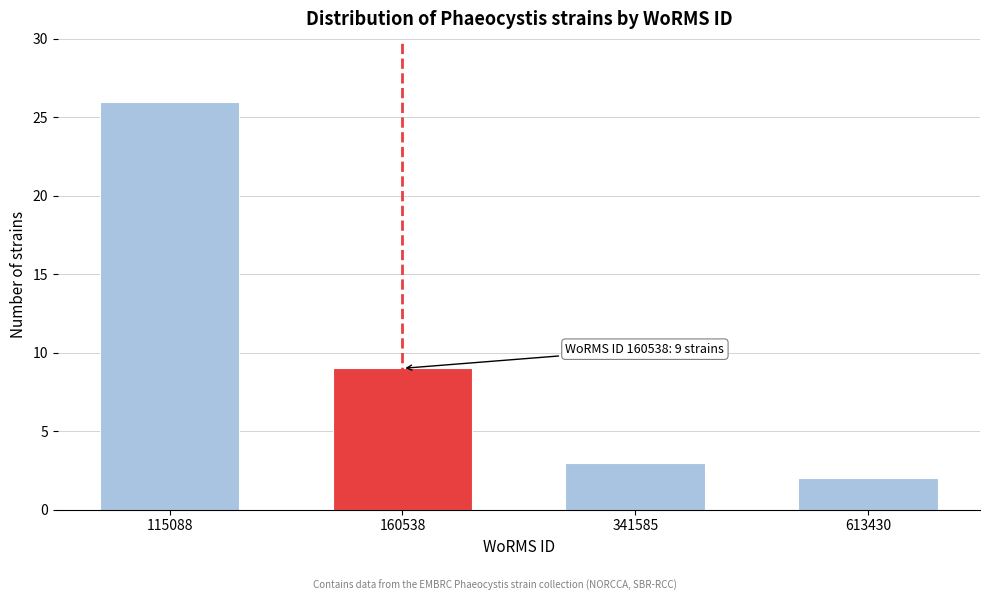

Reading right to left, list all the values displayed in this chart.

2	3	9	26